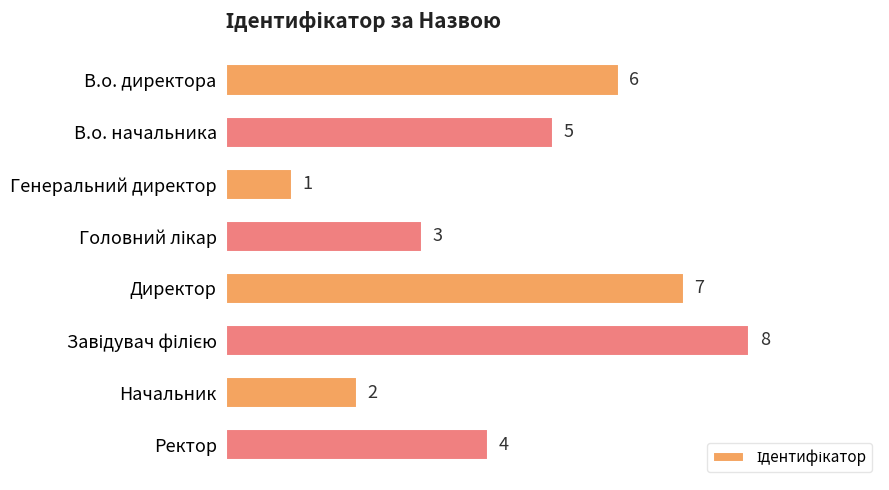

The chart shows a value of 0 at Генеральний директор. True or false?

False